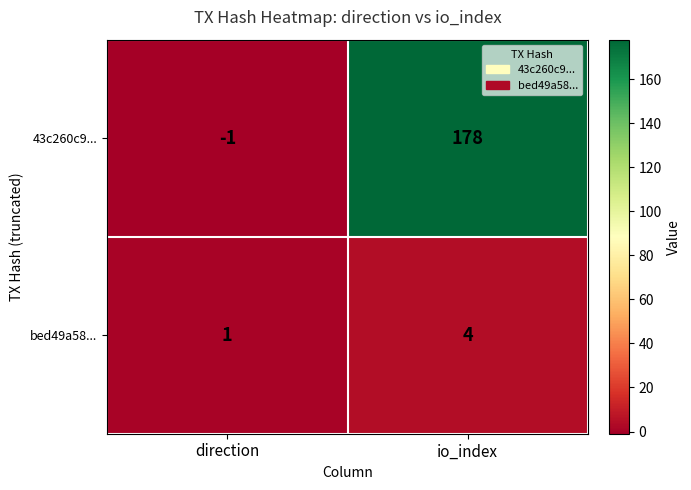

Rank the series by their maximum value, from lowest to highest.

bed49a58..., 43c260c9...